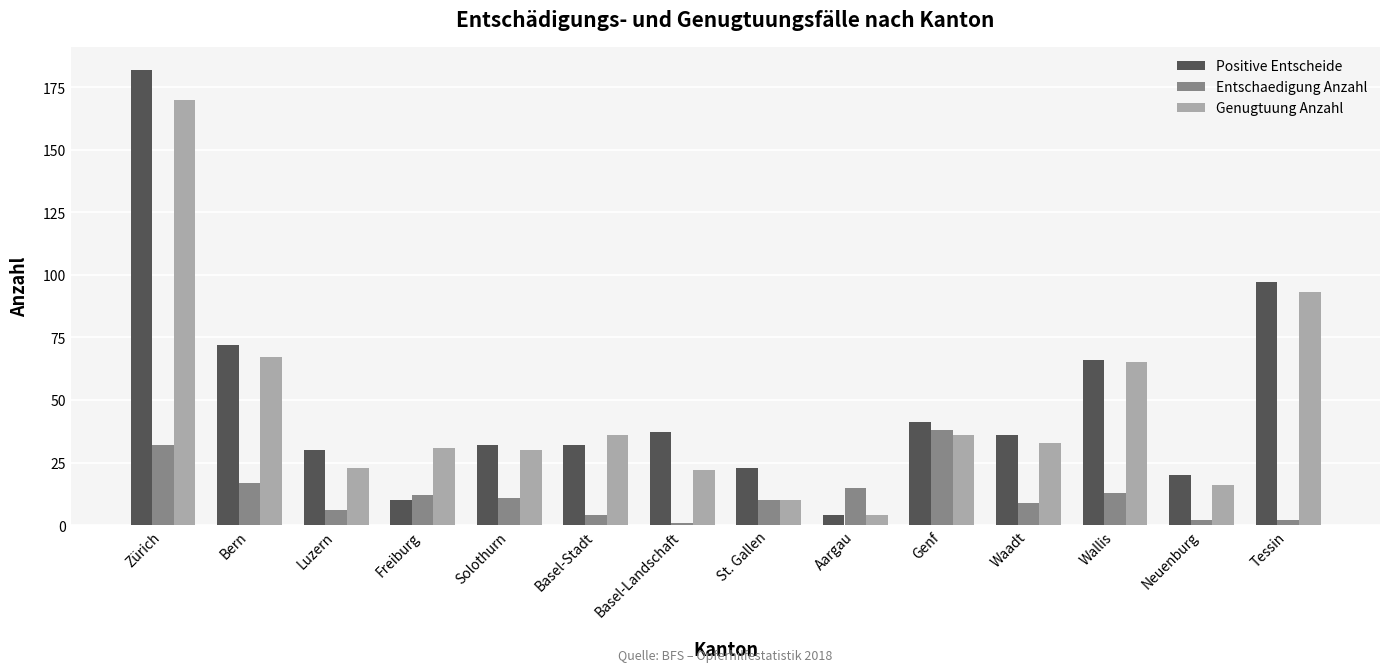

Between Zürich and Waadt, which series saw the biggest shift?

Positive Entscheide